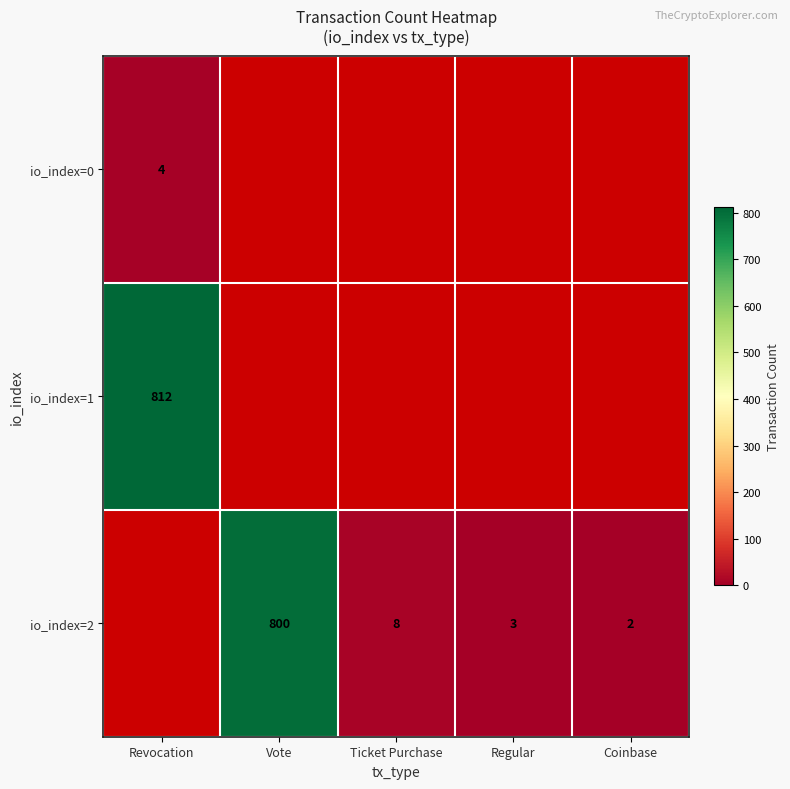

The io_index=2 series shows 1400 at Vote. True or false?

False